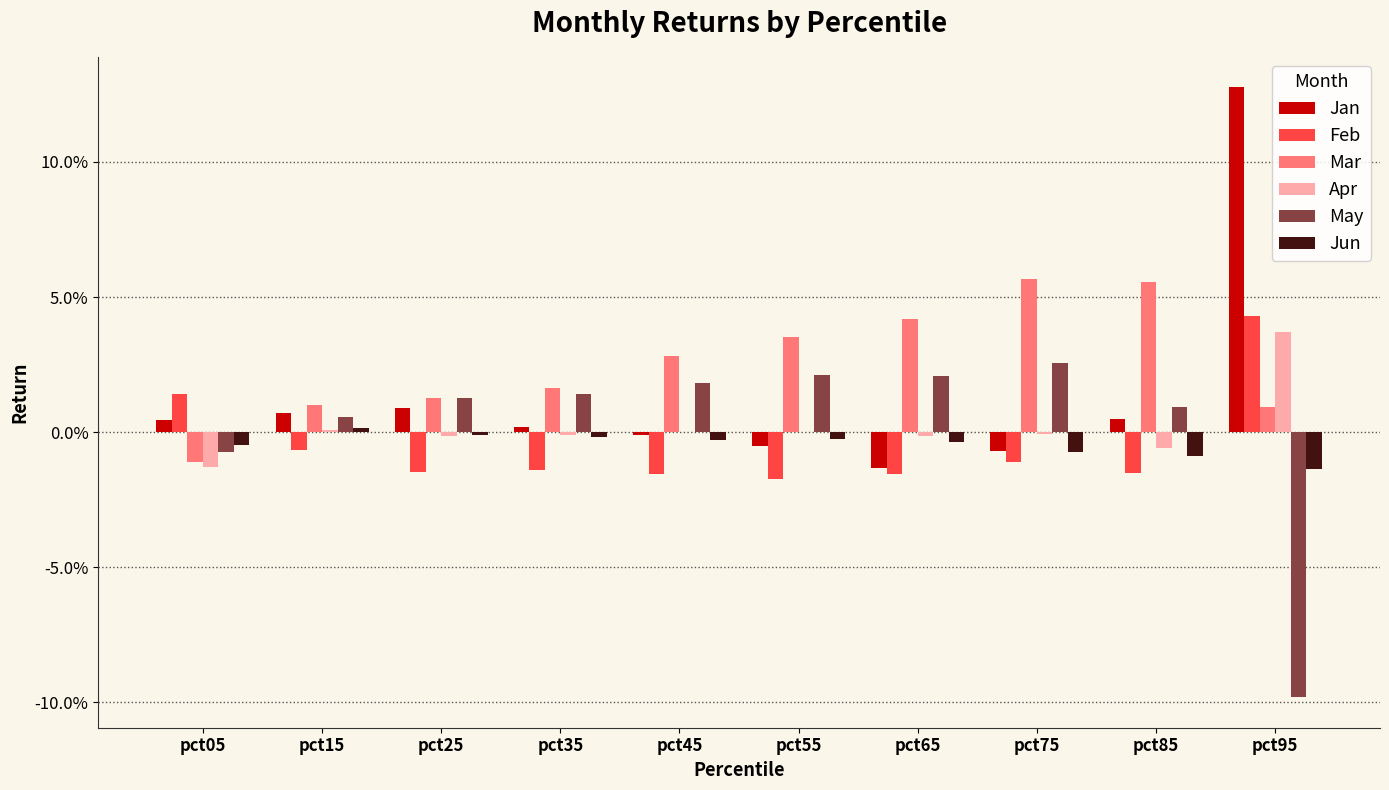

Where is Jun nearest to the value 0?

pct25